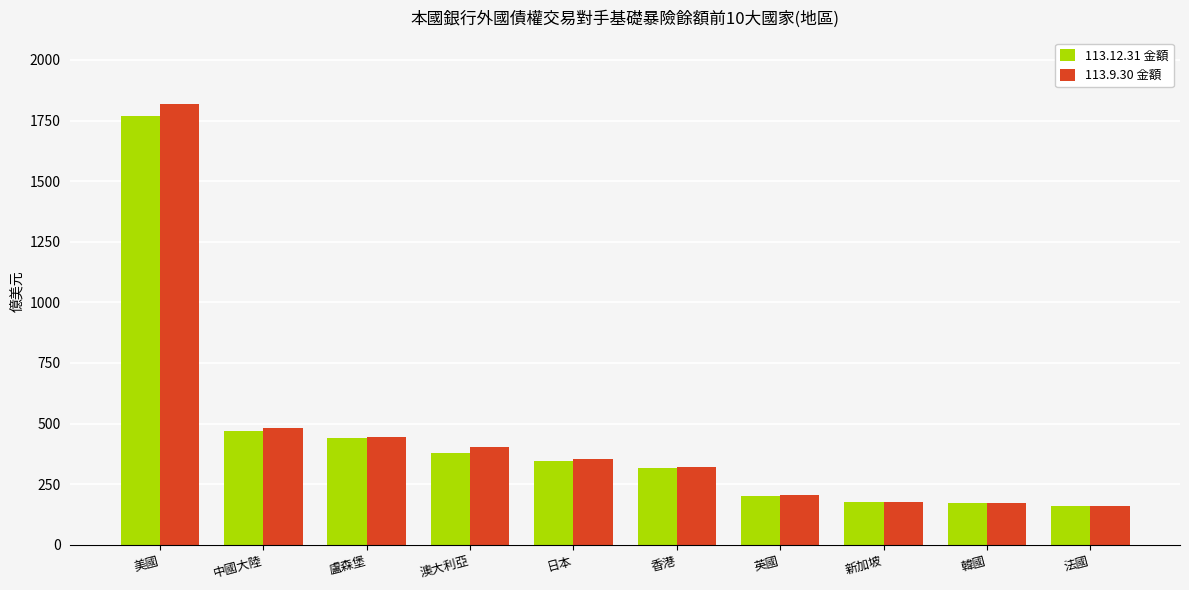

Read the 113.9.30 金額 value at 英國.

205.6